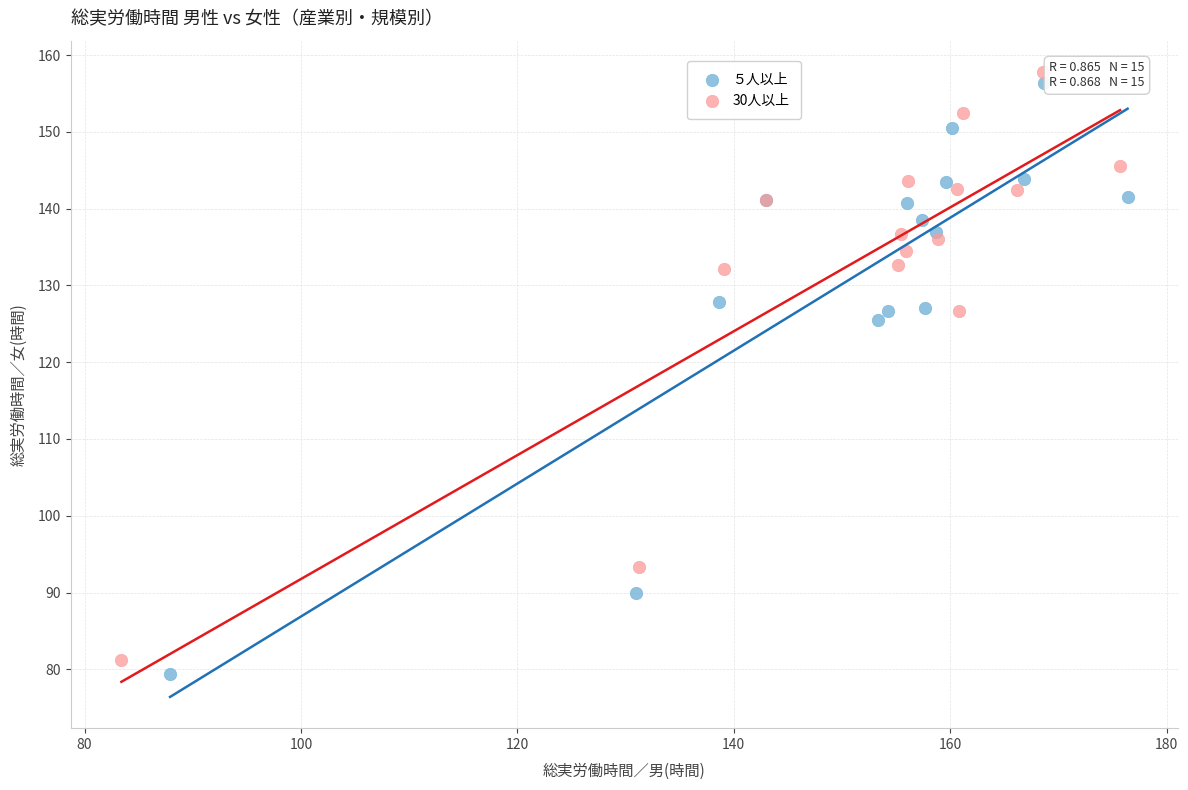

Which series has the largest Y range (max minus min)?

５人以上